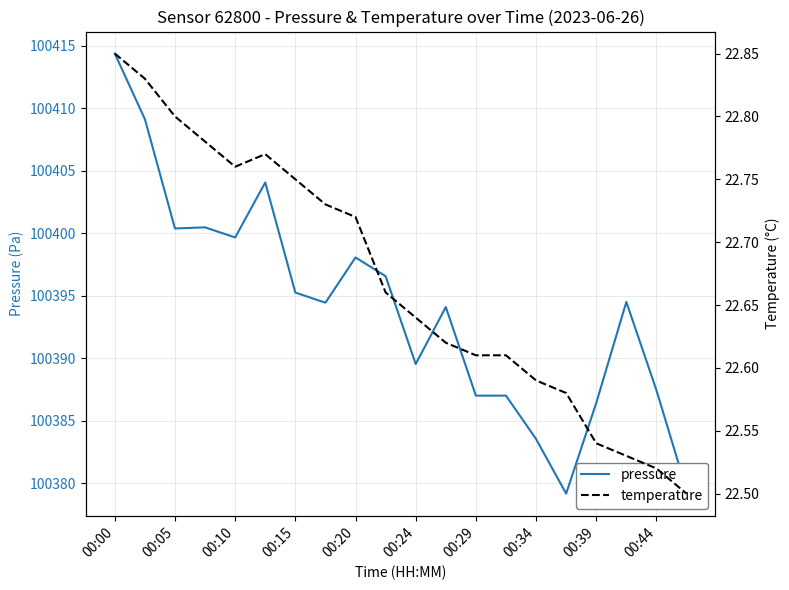

What is the lowest value of the pressure series?

100379.2